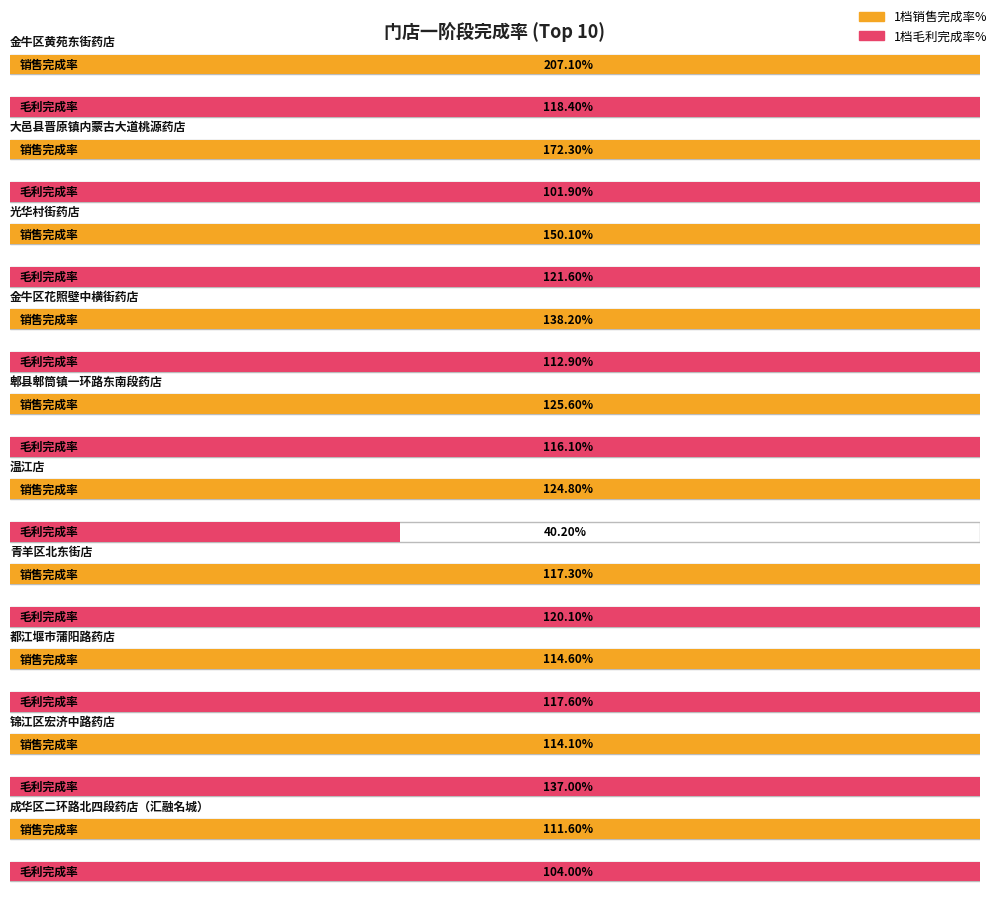

At how many categories does at least one series exceed 1?

10